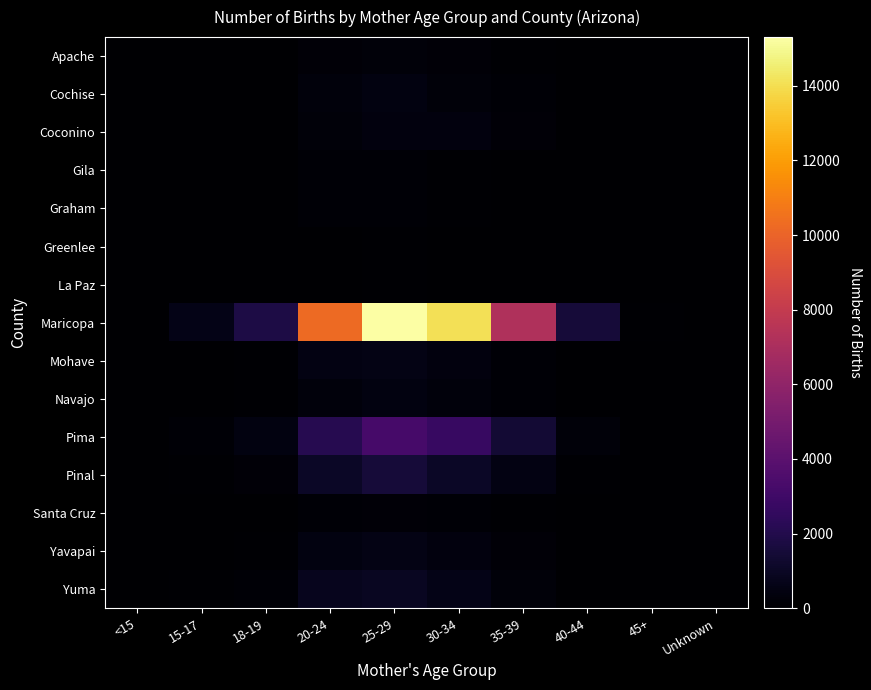

Rank the series at 35-39 from highest to lowest value.

Maricopa, Pima, Pinal, Yuma, Yavapai, Coconino, Mohave, Navajo, Cochise, Apache, Santa Cruz, Graham, Gila, La Paz, Greenlee